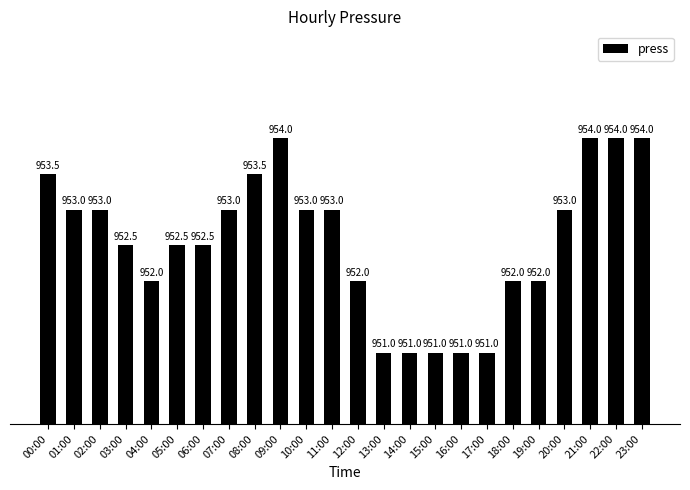

What is the change in value from 08:00 to 23:00?

+0.5